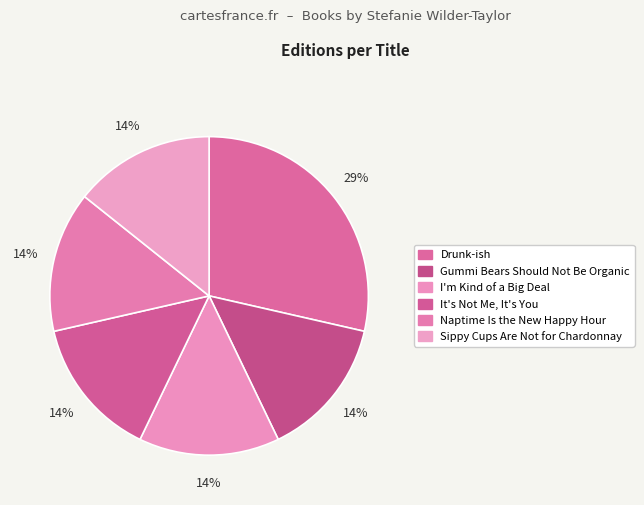

How many slices are in this pie chart?

6